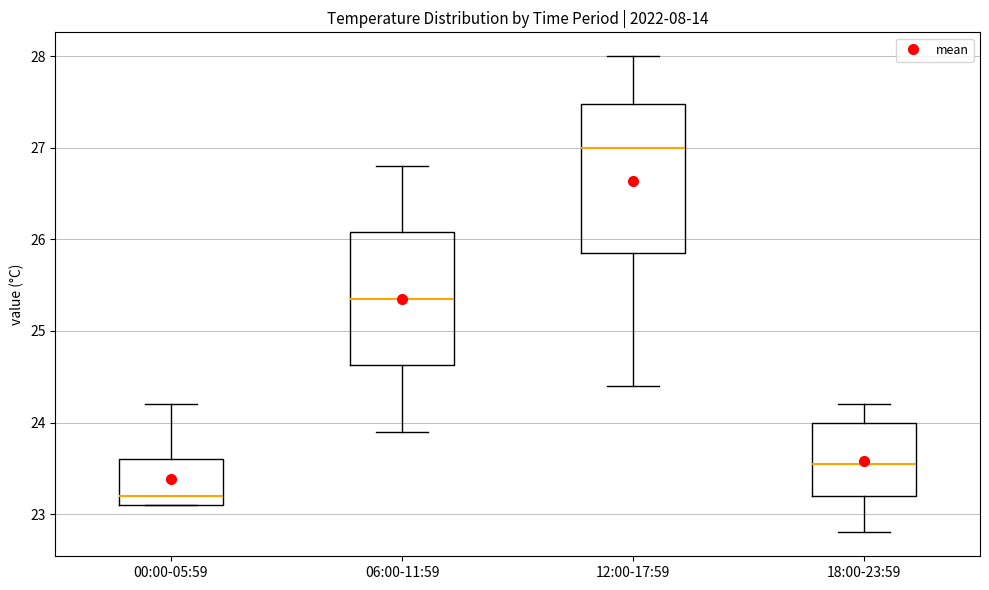

Where does the upper whisker of the box for 12:00-17:59 end on the y-axis? The values are not printed on the chart, so give them approximately, as read against the axis.

28.0